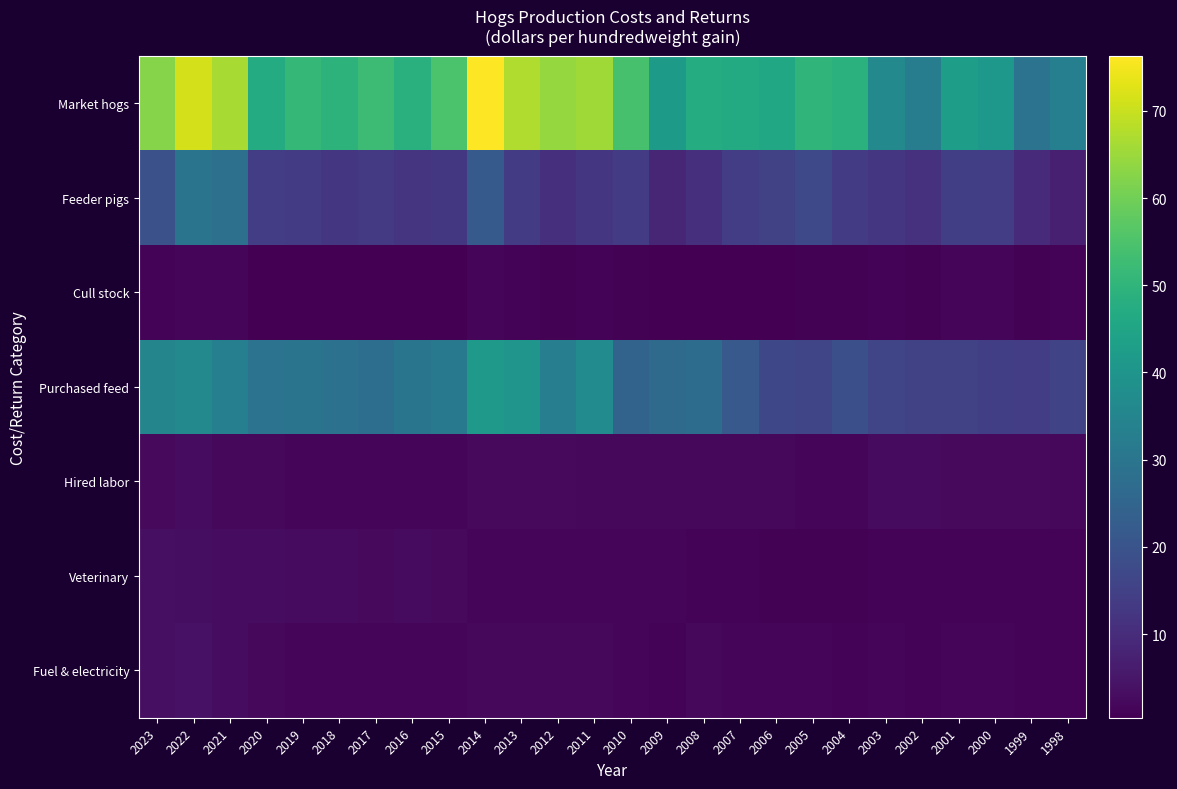

What is the difference between the highest and lowest values at 2022?

69.8